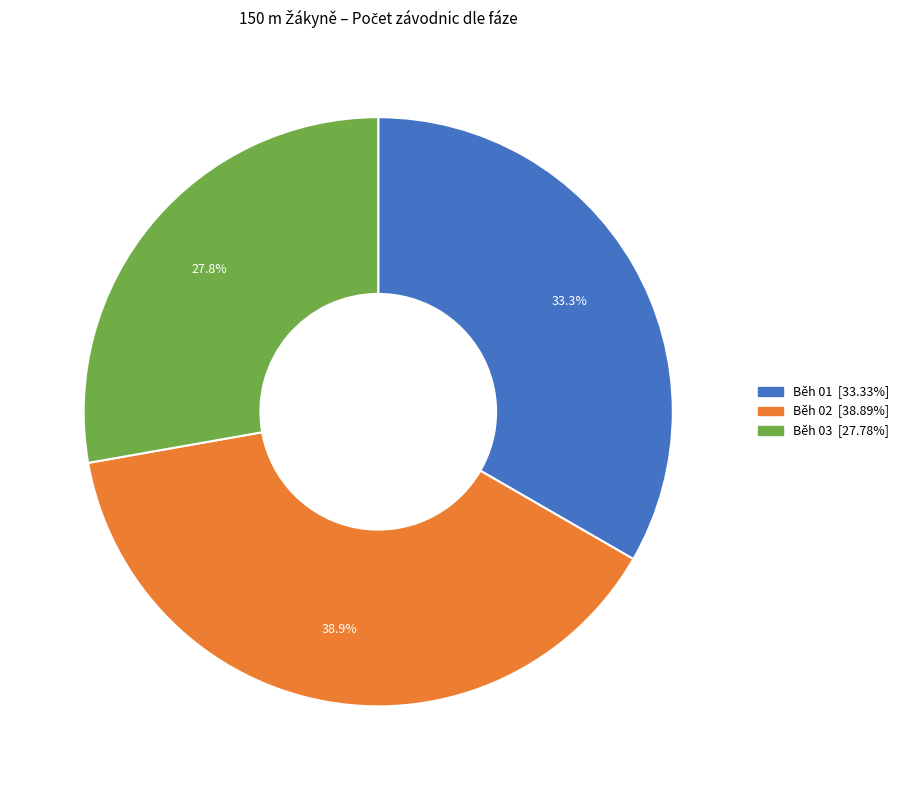

To the nearest percent, what is the combined percentage of Běh 01 and Běh 03?

61%